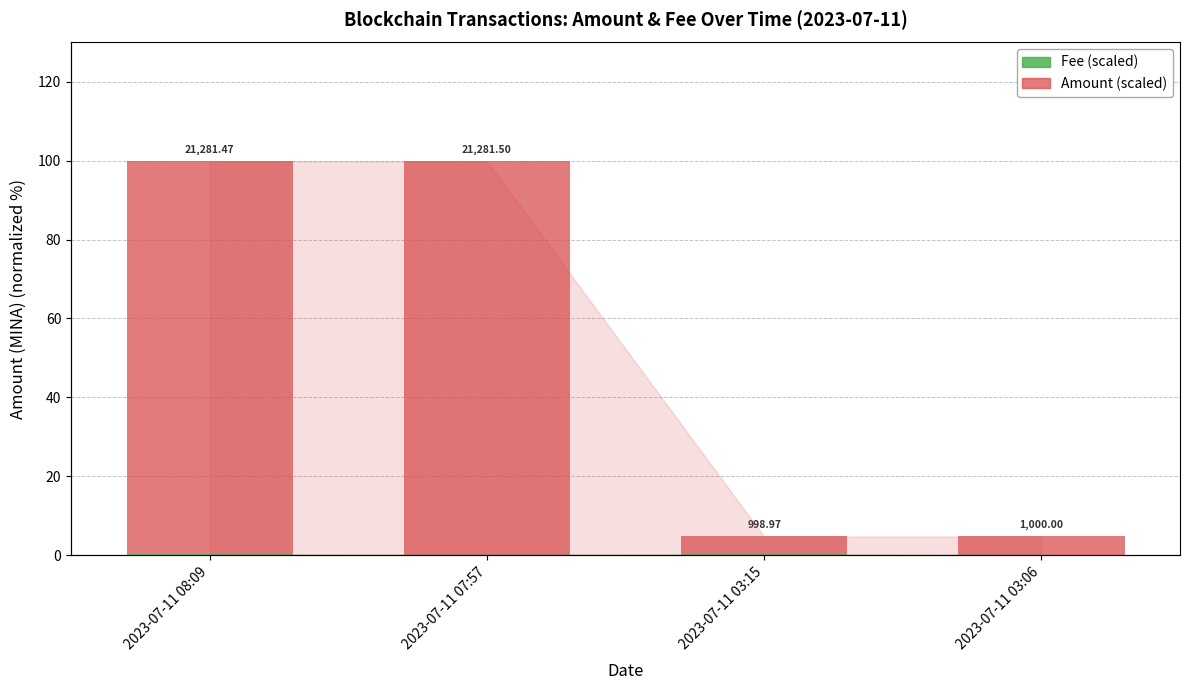

Which has a higher value, 2023-07-11 03:06 or 2023-07-11 03:15?

2023-07-11 03:15